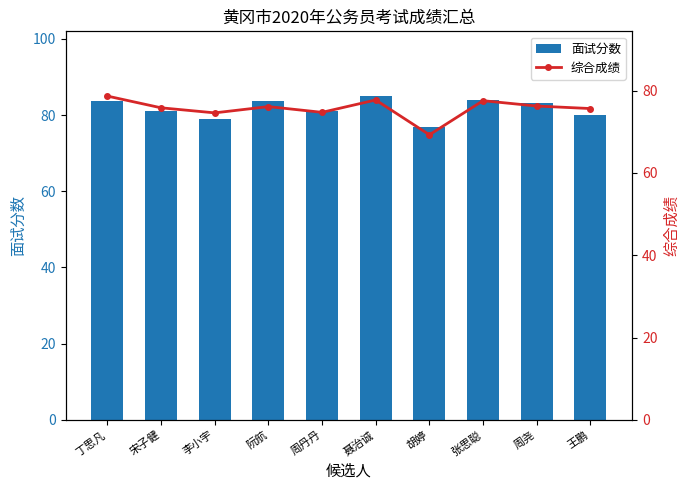

Does the chart contain stacked bars?

No